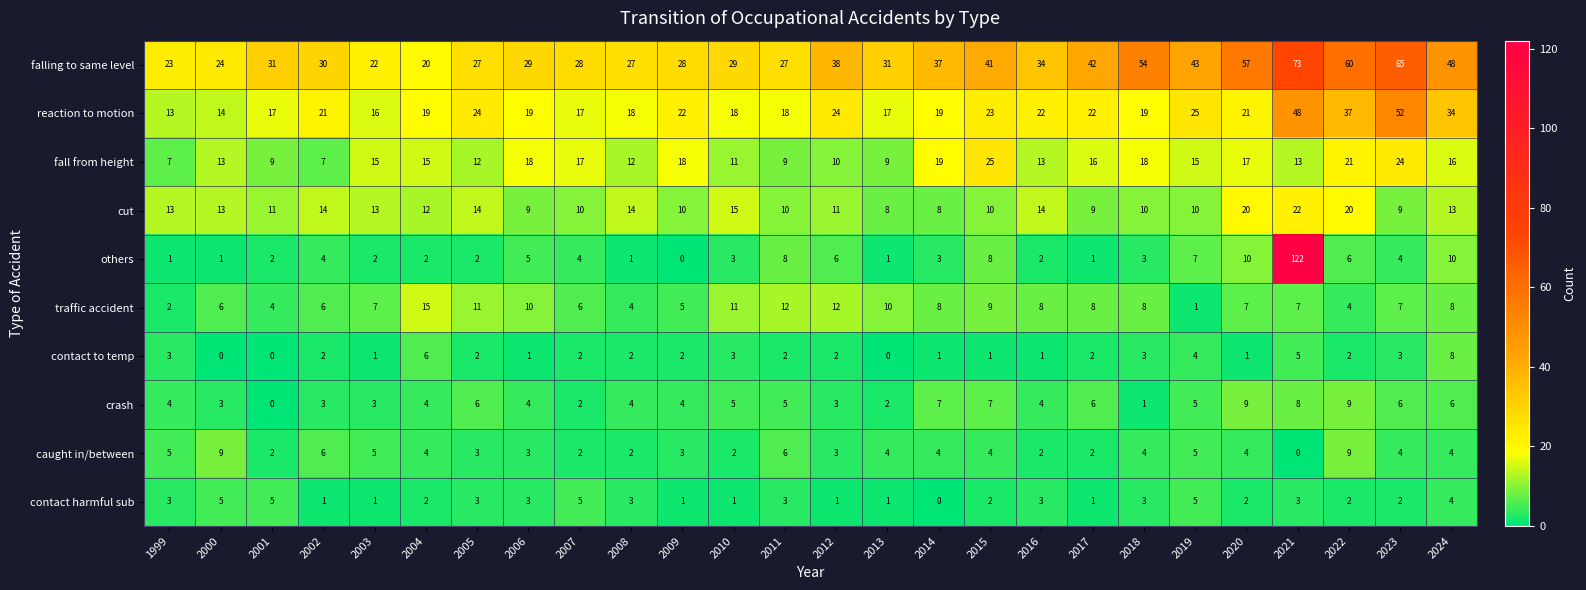

What is the total value across all series at 2003?

85